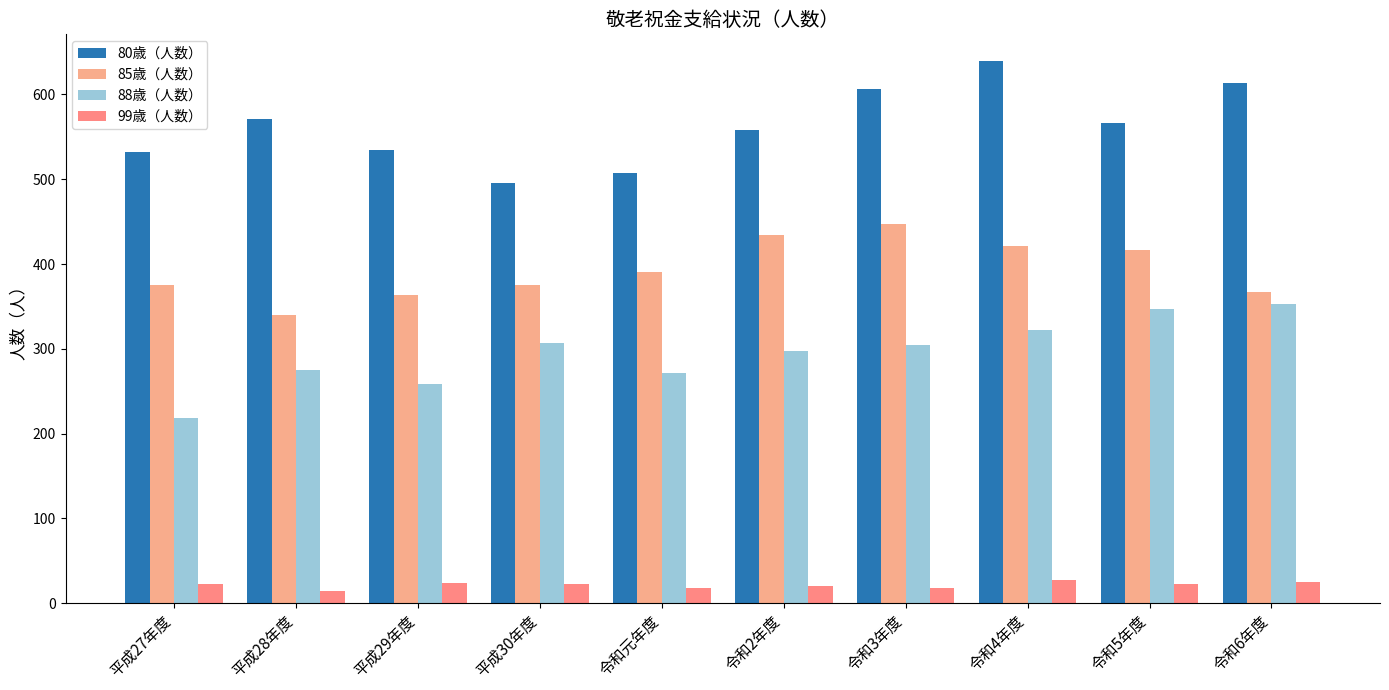

Where does the 85歳（人数） series first go above 391?

令和2年度